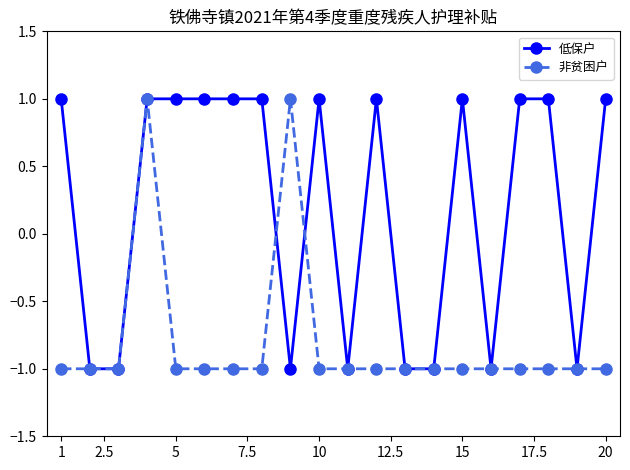

Reading left to right, what are all the values shown in this chart?

低保户: 1	-1	-1	1	1	1	1	1	-1	1	-1	1	-1	-1	1	-1	1	1	-1	1
非贫困户: -1	-1	-1	1	-1	-1	-1	-1	1	-1	-1	-1	-1	-1	-1	-1	-1	-1	-1	-1